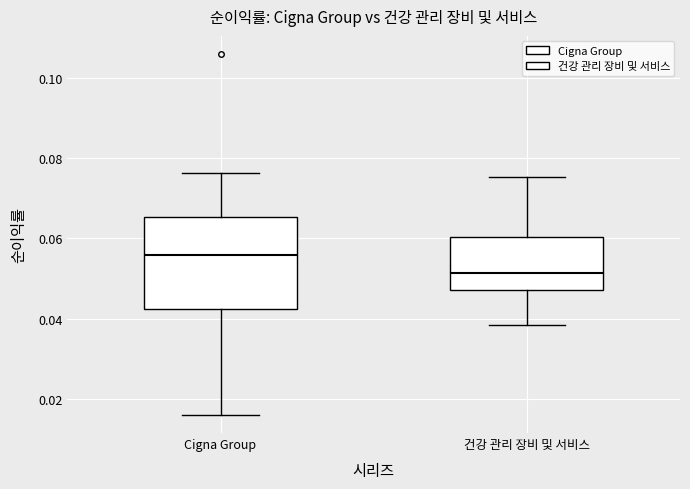

Comparing the boxes themselves (not the whiskers), which one is the tallest?

Cigna Group